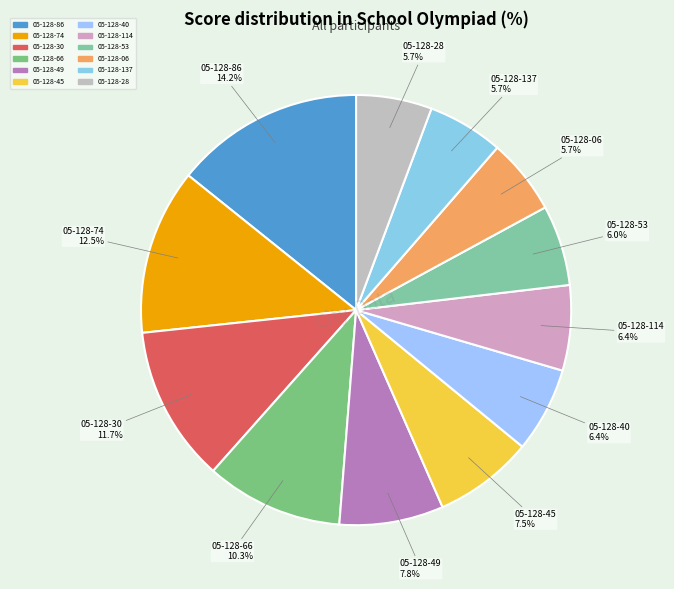

To the nearest percent, what is the combined percentage of 05-128-74 and 05-128-30?

24%